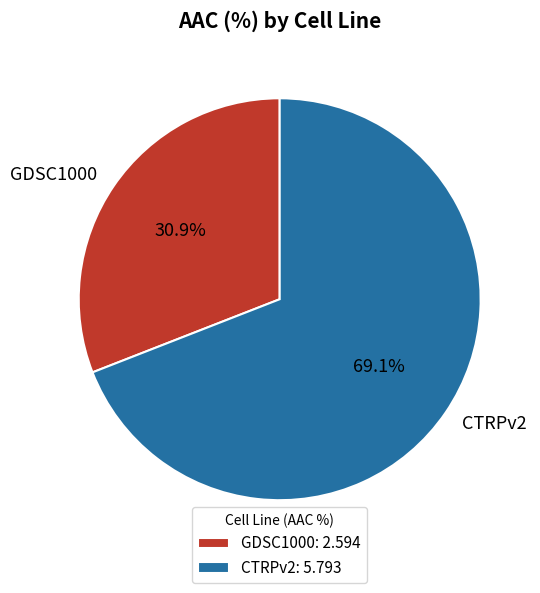

Combined, what portion of the pie is CTRPv2 and GDSC1000?

100.0%